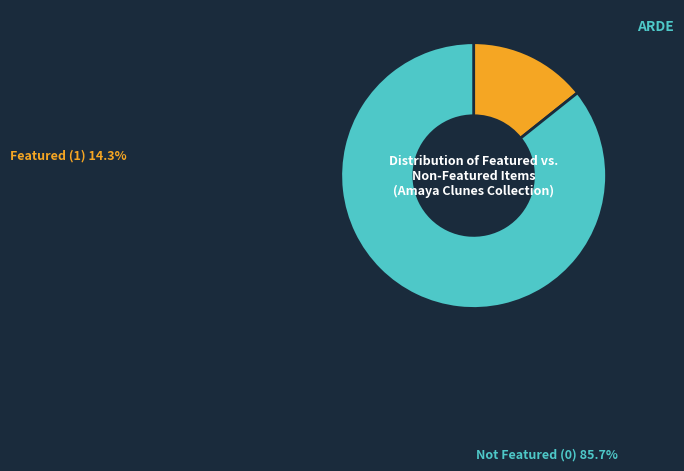

Is there any slice that represents more than half of the pie?

Yes